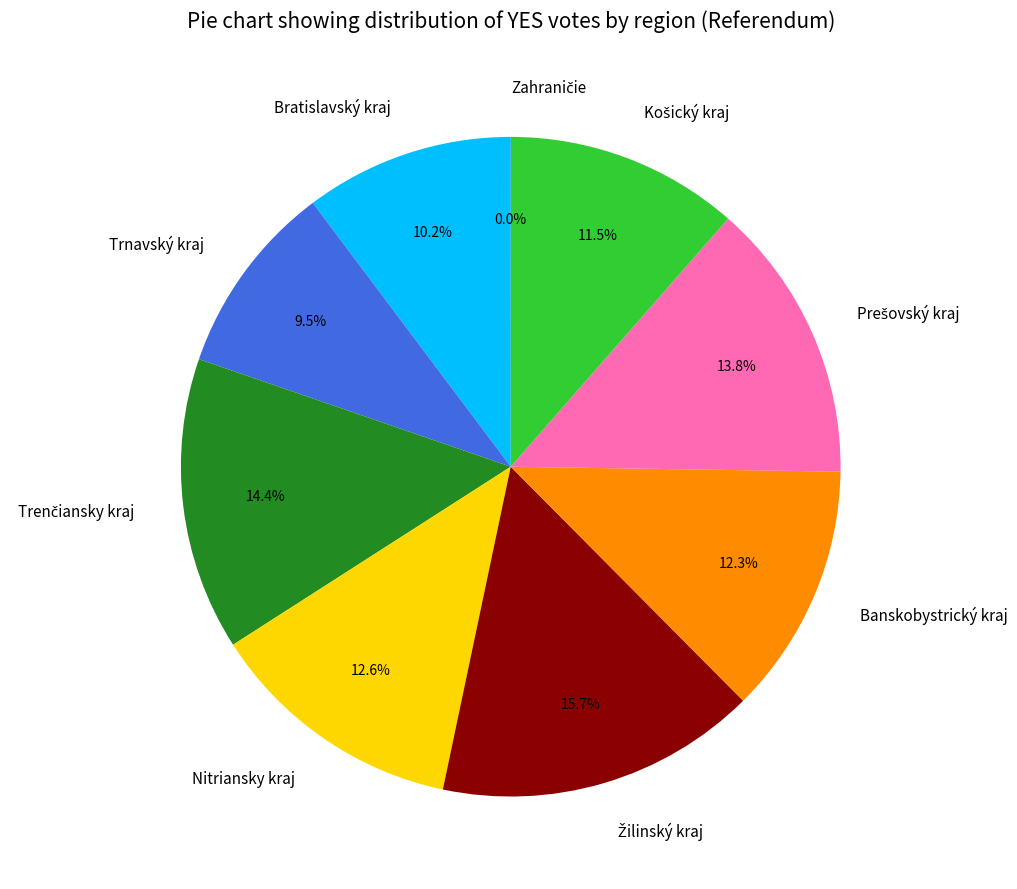

What portion of the pie excludes Nitriansky kraj?

87.4%